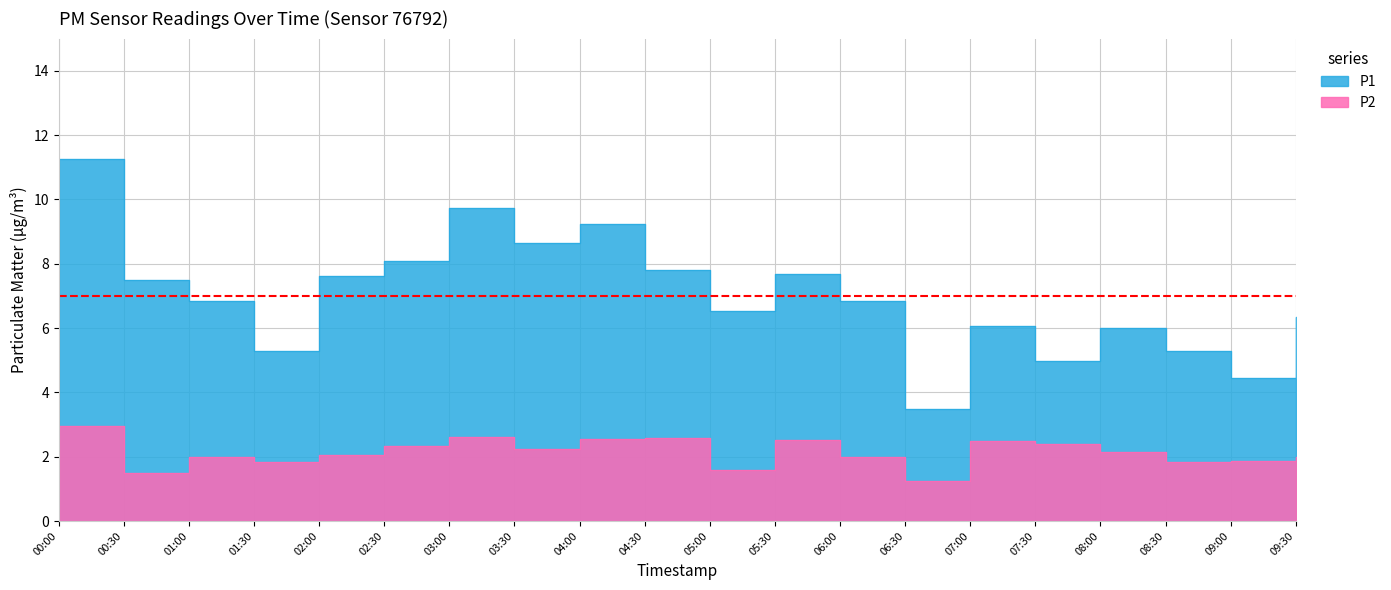

True or false: P2 and P1 intersect in this chart.

False